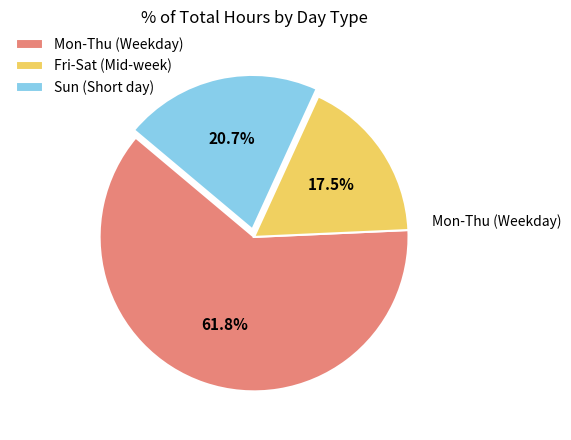

Which slice represents more than half of the pie?

Mon-Thu (Weekday)